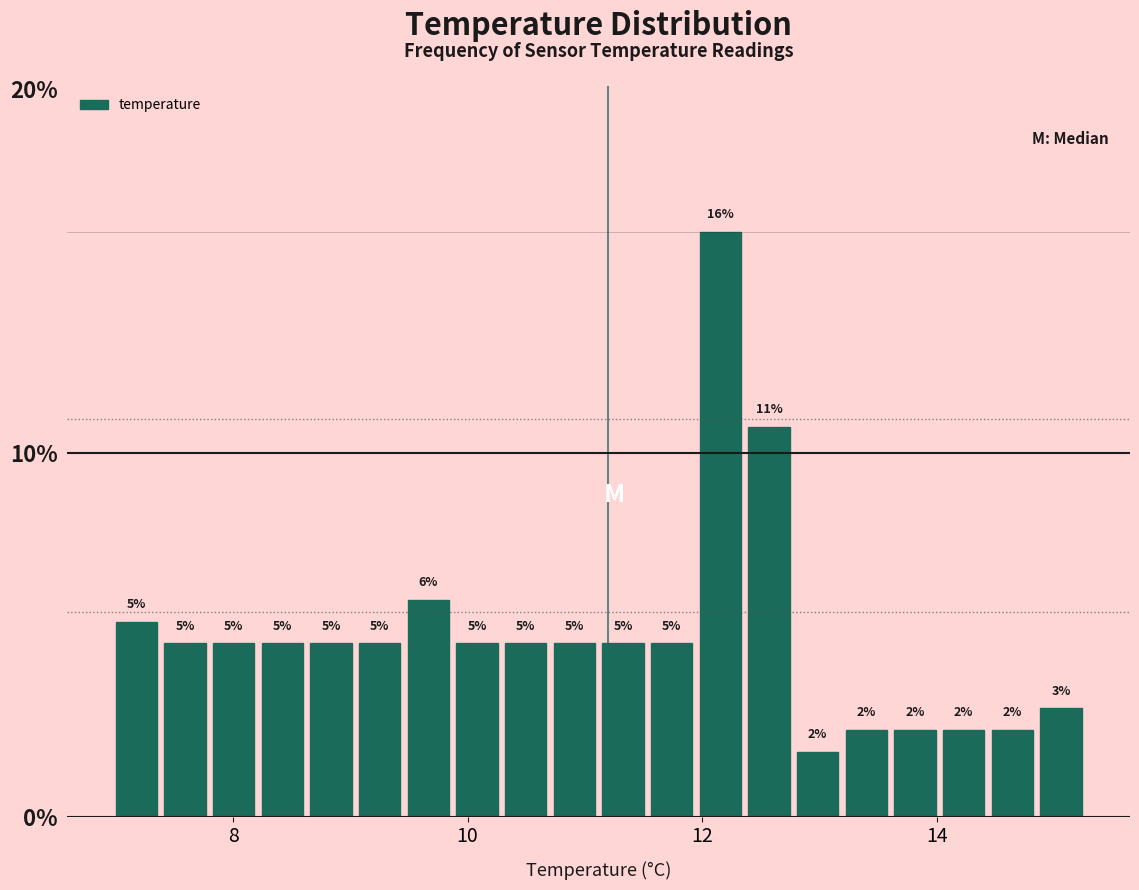

Around what value on the x-axis is the tallest bar? Give the approximate position of its centre, as read against the axis.

12.2